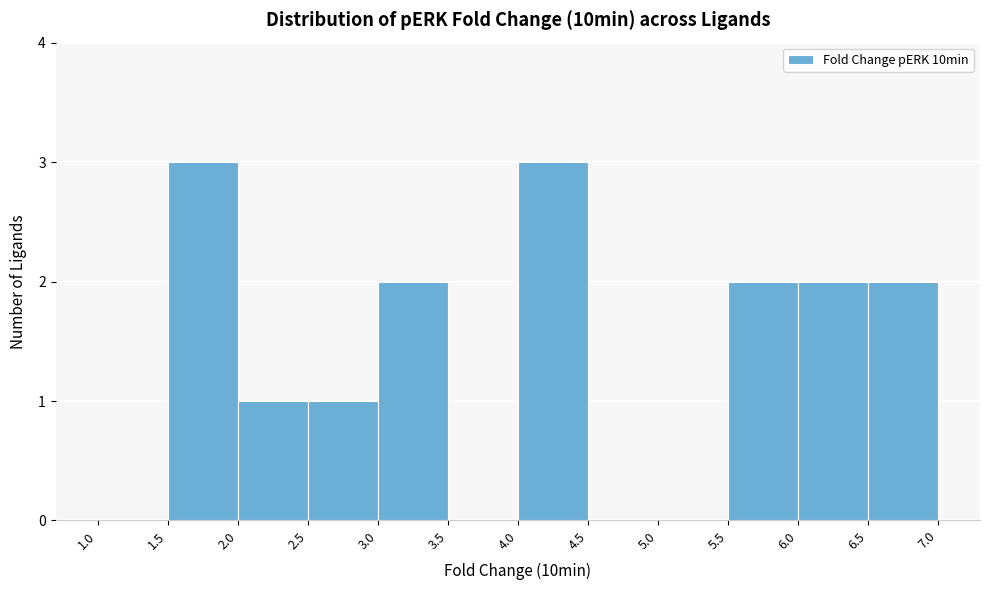

Reading left to right, transcribe this chart: for each bar, give the range it covers on the x-axis and its height. The values are not printed on the chart, so give them approximately, as read against the axis.

1.0 to 1.5: 0
1.5 to 2.0: 3
2.0 to 2.5: 1
2.5 to 3.0: 1
3.0 to 3.5: 2
3.5 to 4.0: 0
4.0 to 4.5: 3
4.5 to 5.0: 0
5.0 to 5.5: 0
5.5 to 6.0: 2
6.0 to 6.5: 2
6.5 to 7.0: 2